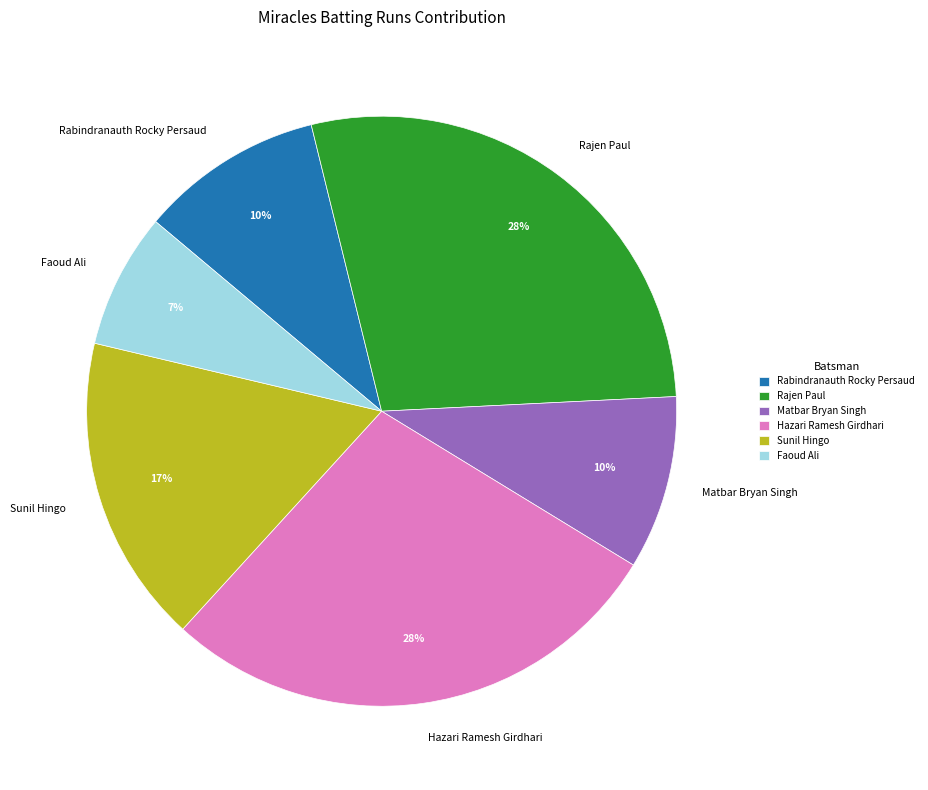

Does any single category account for the majority?

No